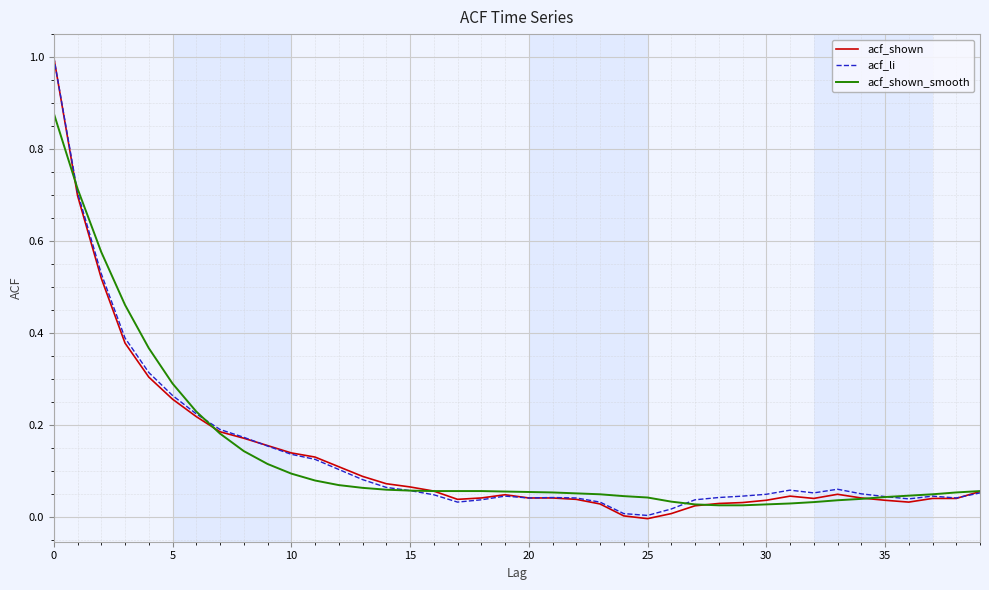

Count the number of data series in this chart.

3